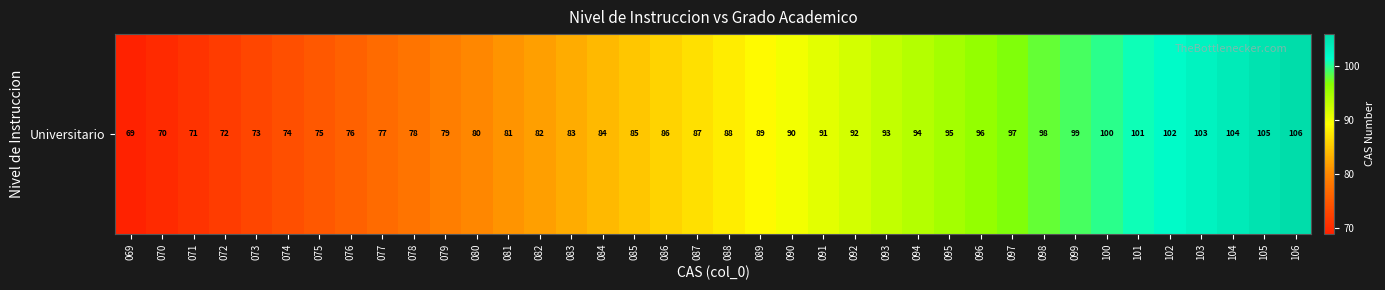

Reading left to right, list all the values displayed in this chart.

069=69	070=70	071=71	072=72	073=73	074=74	075=75	076=76	077=77	078=78	079=79	080=80	081=81	082=82	083=83	084=84	085=85	086=86	087=87	088=88	089=89	090=90	091=91	092=92	093=93	094=94	095=95	096=96	097=97	098=98	099=99	100=100	101=101	102=102	103=103	104=104	105=105	106=106